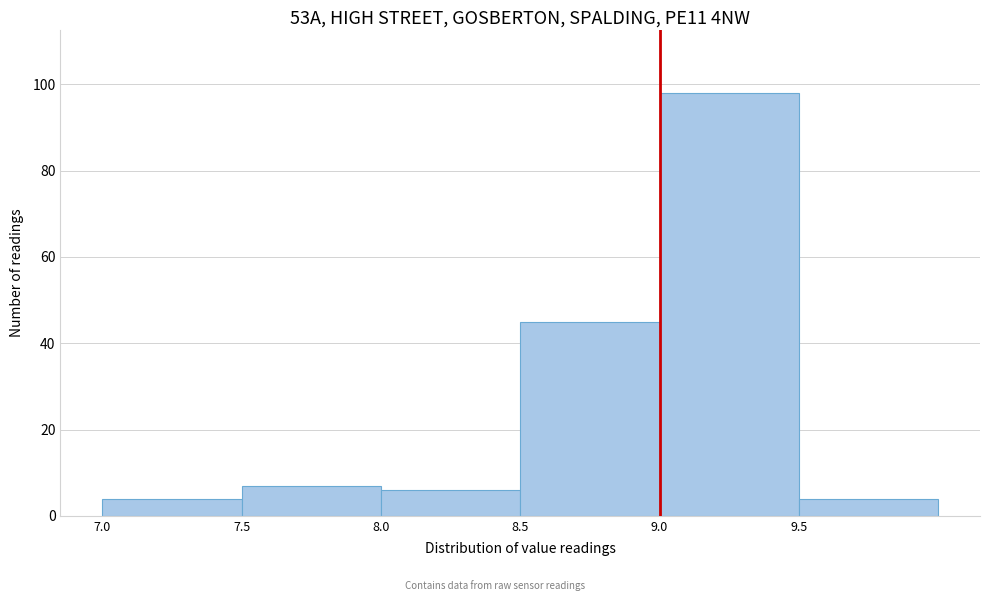

Reading left to right, transcribe this chart: for each bar, give the range it covers on the x-axis and its height. The values are not printed on the chart, so give them approximately, as read against the axis.

7.0 to 7.5: 4
7.5 to 8.0: 8
8.0 to 8.5: 6
8.5 to 9.0: 46
9.0 to 9.5: 98
9.5 to 10.0: 4